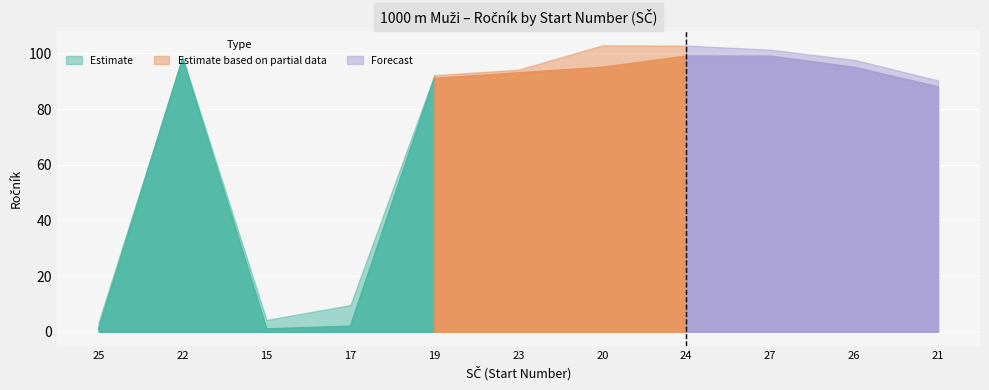

Which has a higher value, 17 or 21?

21